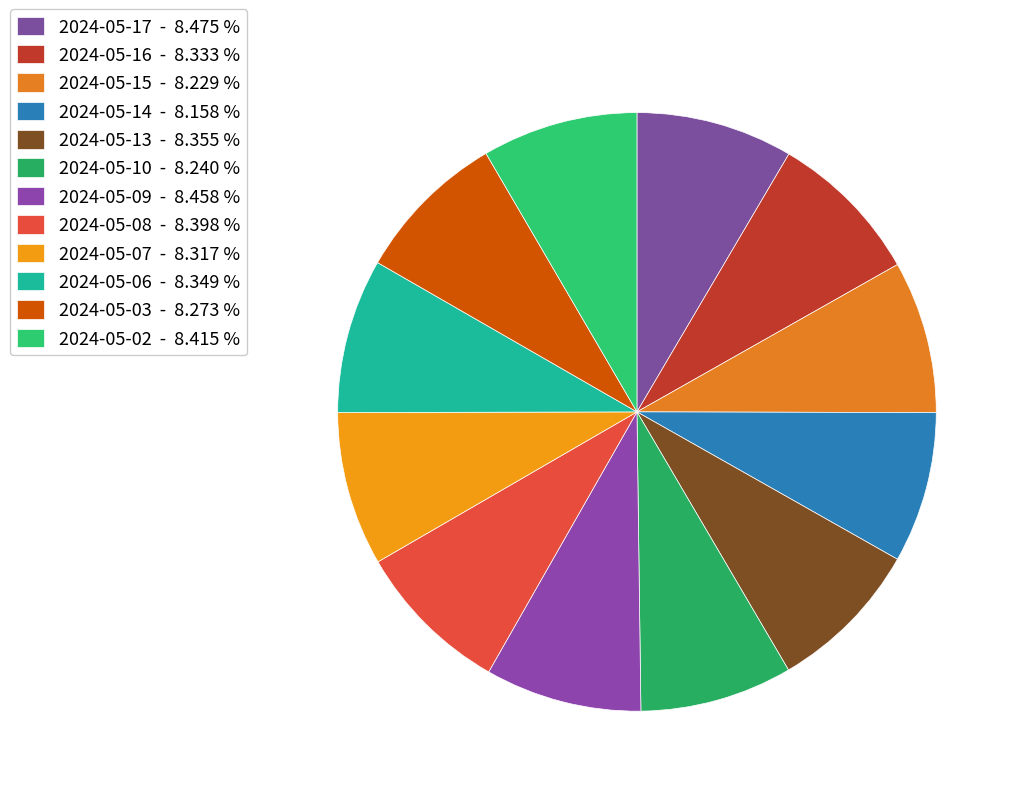

Which category has the biggest portion of the pie?

2024-05-17